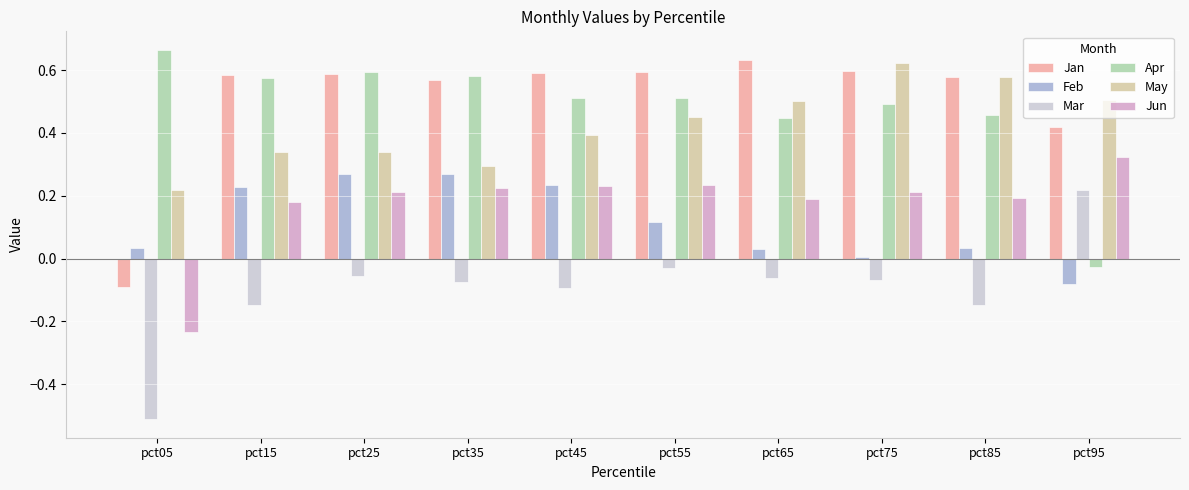

How many values in the Apr series exceed 0?

9